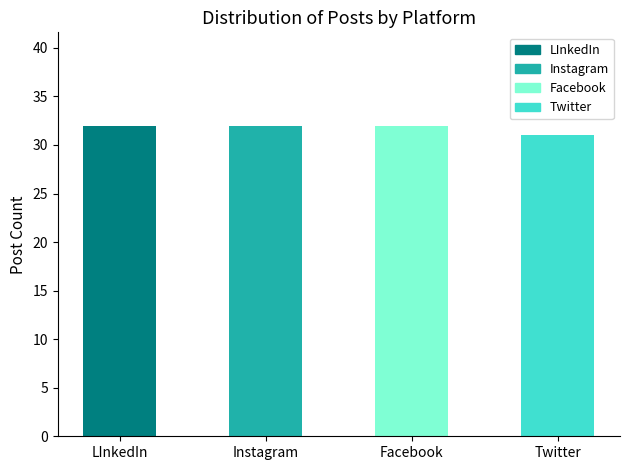

What position from the right is Twitter?

1